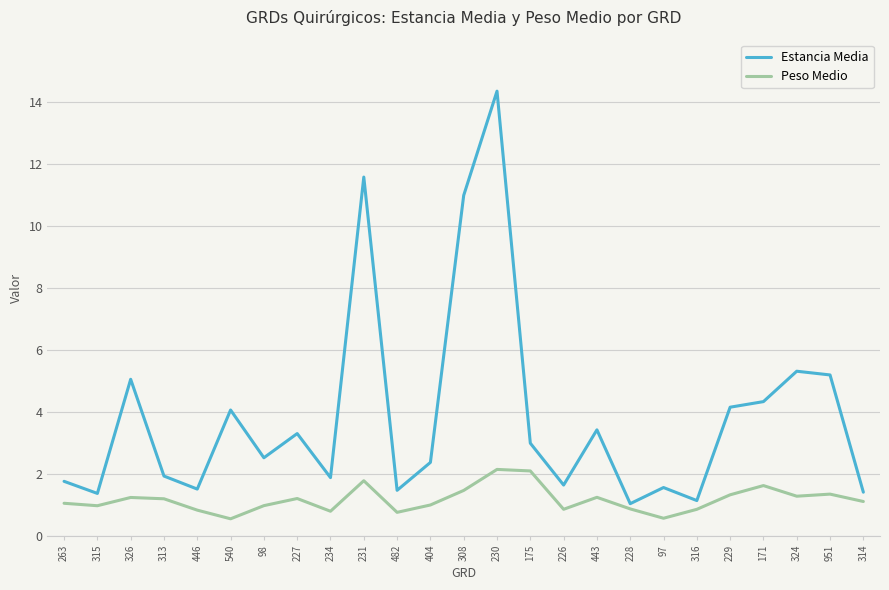

What is the highest value of the Estancia Media series?

14.3